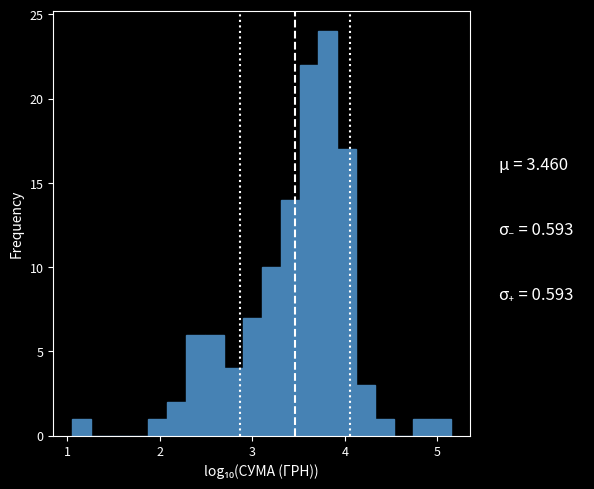

Around what value on the x-axis is the tallest bar? Give the approximate position of its centre, as read against the axis.

3.8